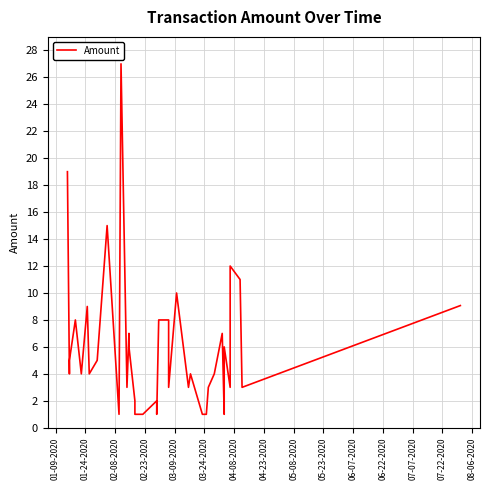

How many values are below 4?

18